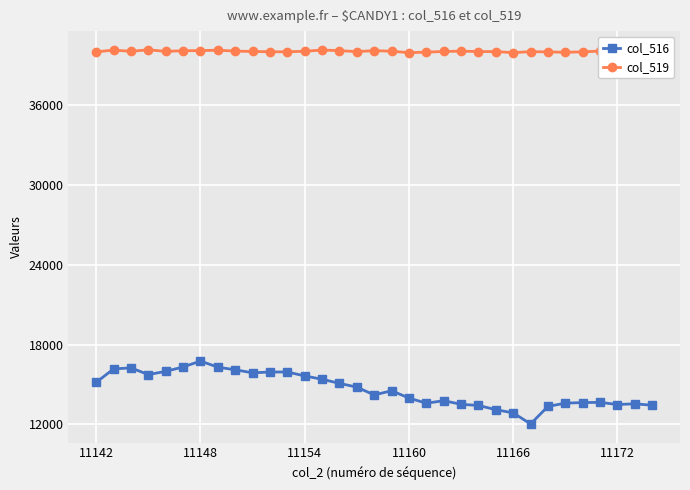

List the series in order of their peak value, lowest first.

col_516, col_519